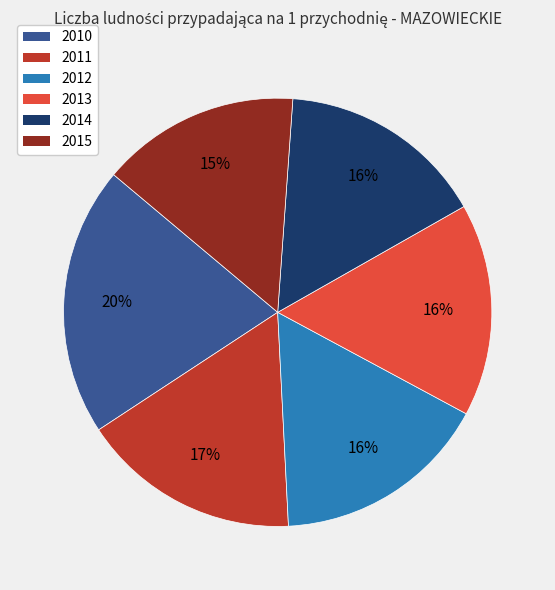

Is it true that 2011 is 17% of the pie?

True